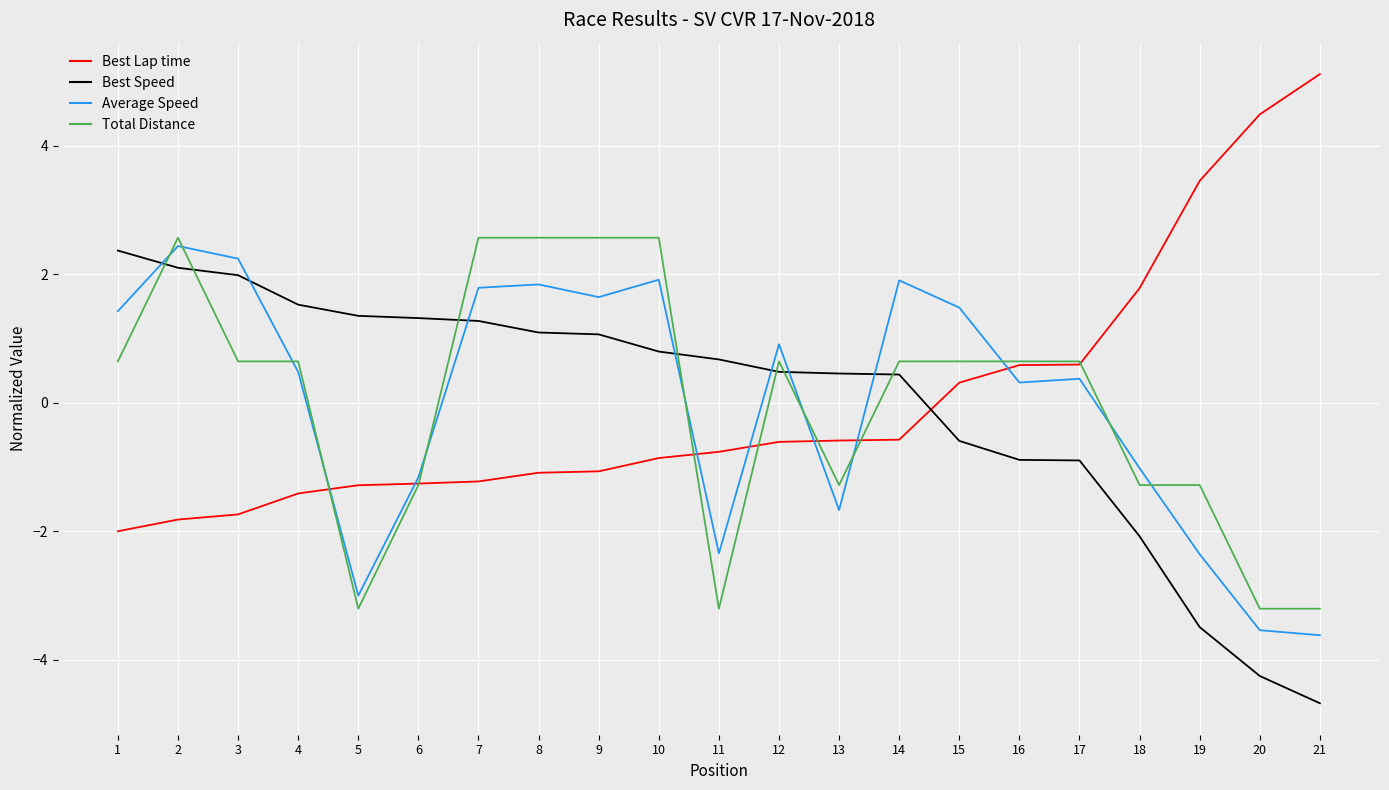

Which series changed the most between 4 and 21?

Best Lap time